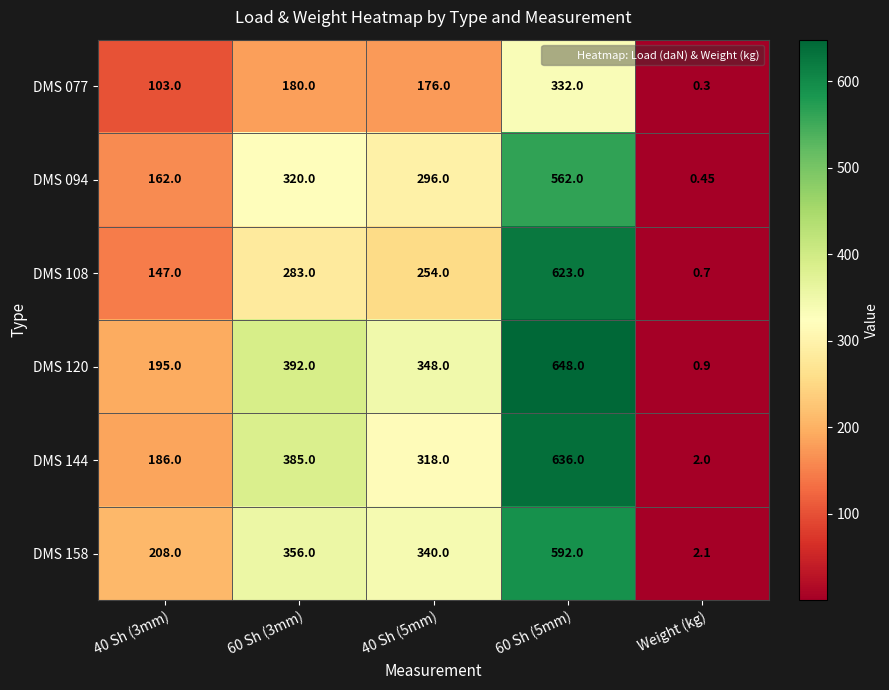

Which series has the largest range (max minus min)?

DMS 120